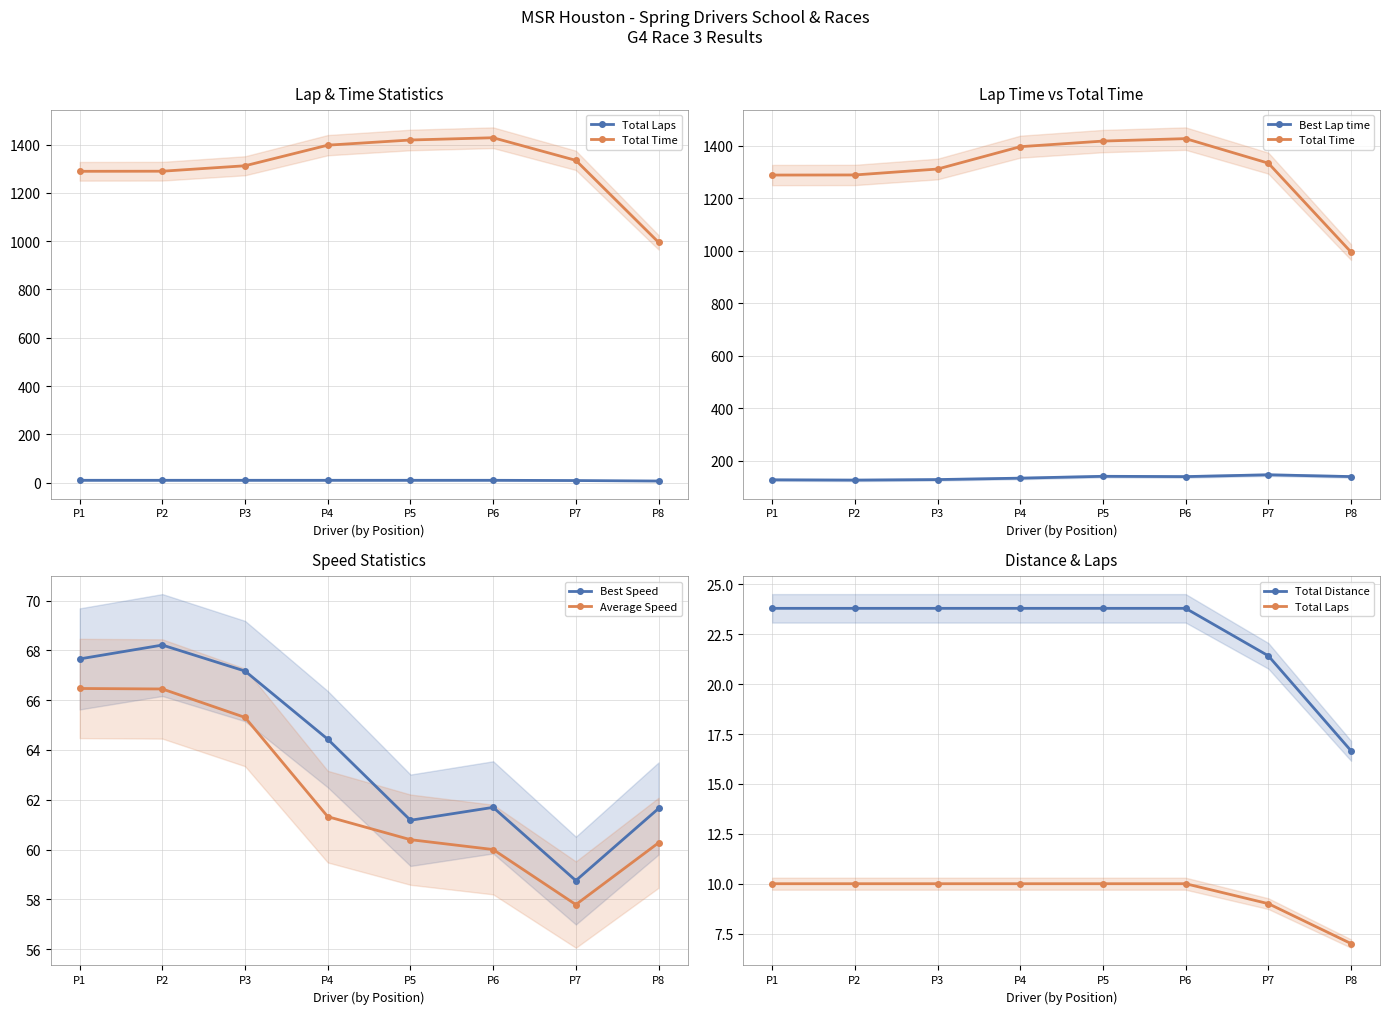

True or false: Average Speed has a value of 84.7 at P4.

False